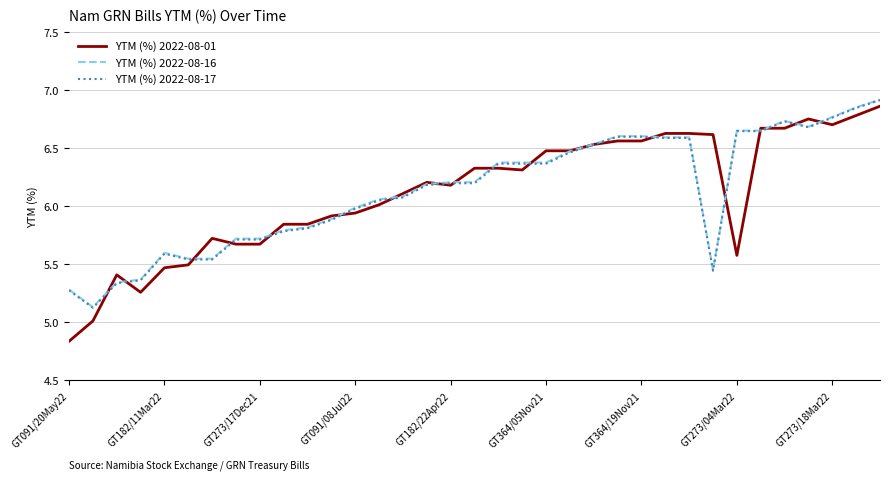

Which series has the widest spread of values?

YTM (%) 2022-08-01